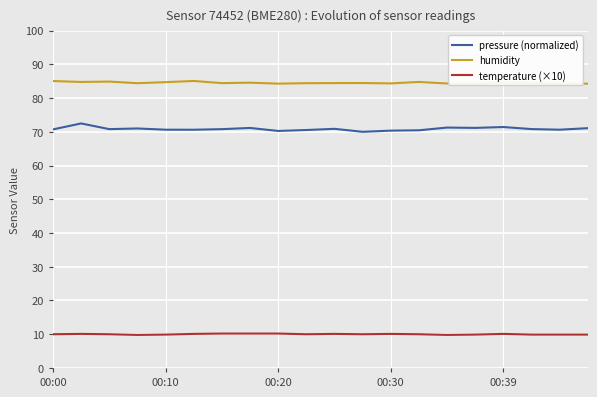

What value does the temperature (×10) series have at 6?

10.2